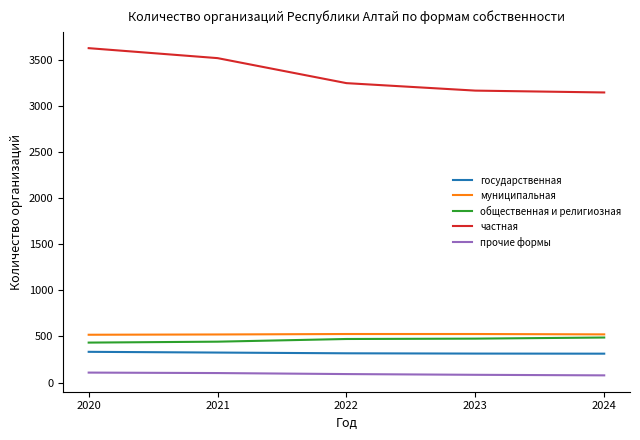

What is the sum of all частная values?

16688